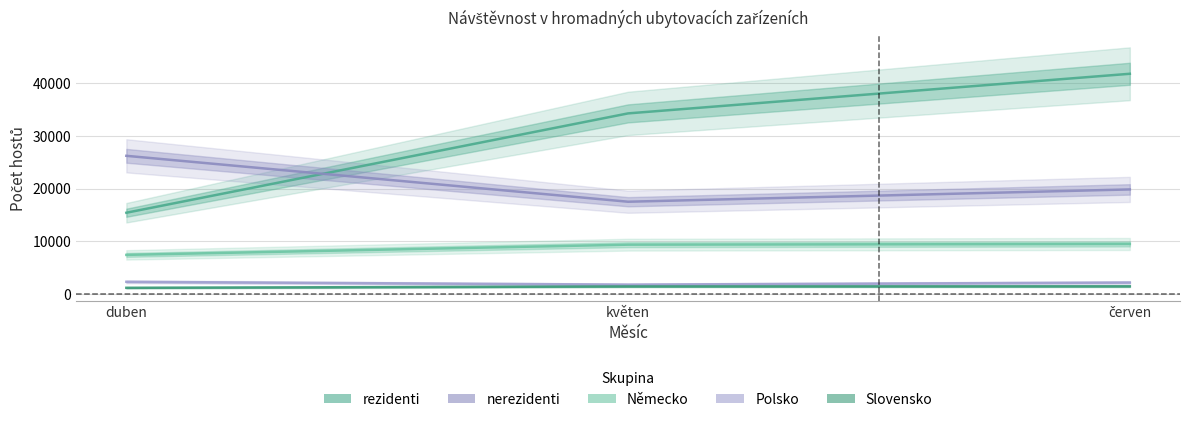

Which category has the highest value across all series?

červen